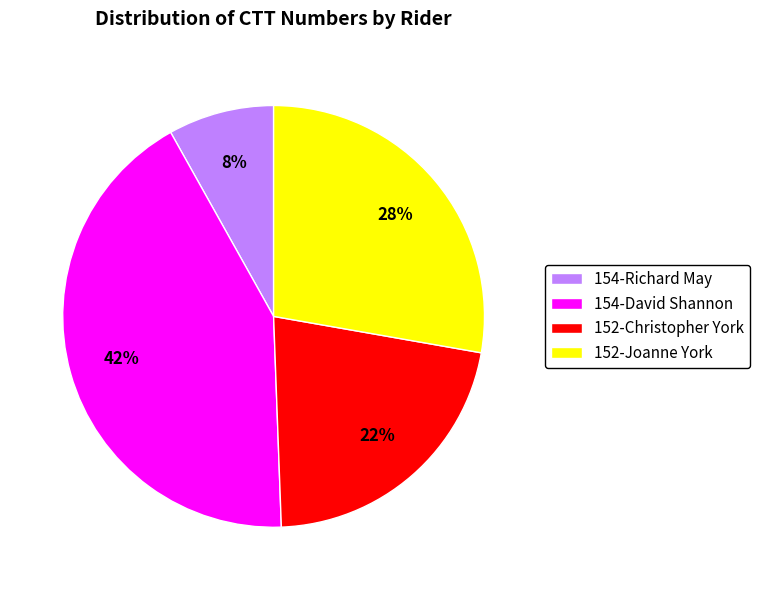

To the nearest percent, what portion does 154-David Shannon represent?

42%